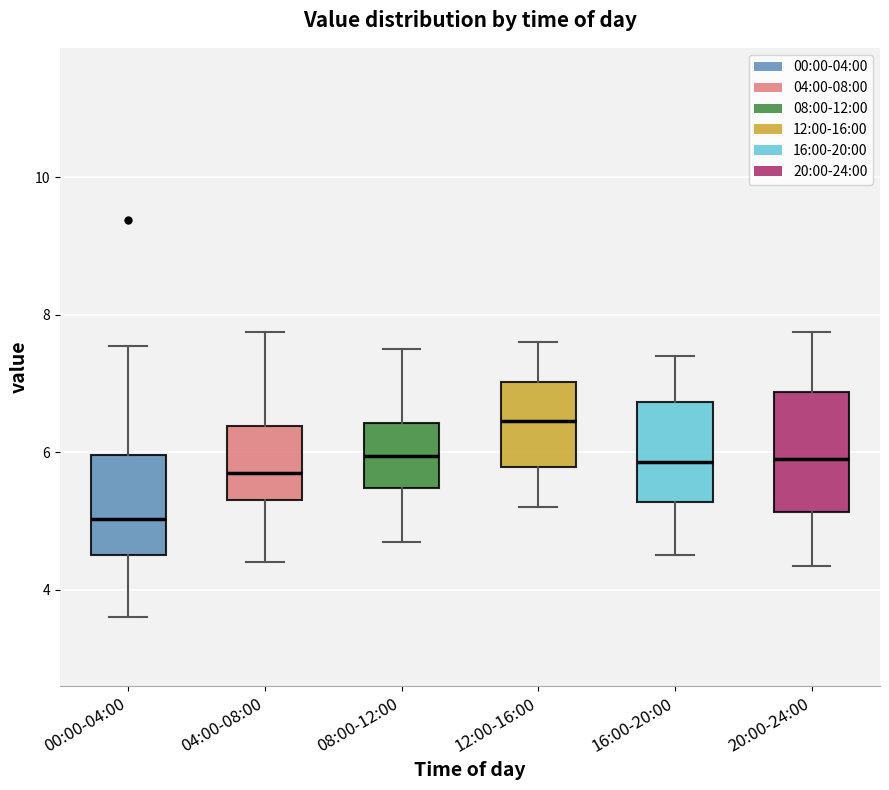

Where is the lower edge of the box for 08:00-12:00 on the y-axis? The values are not printed on the chart, so give them approximately, as read against the axis.

5.4